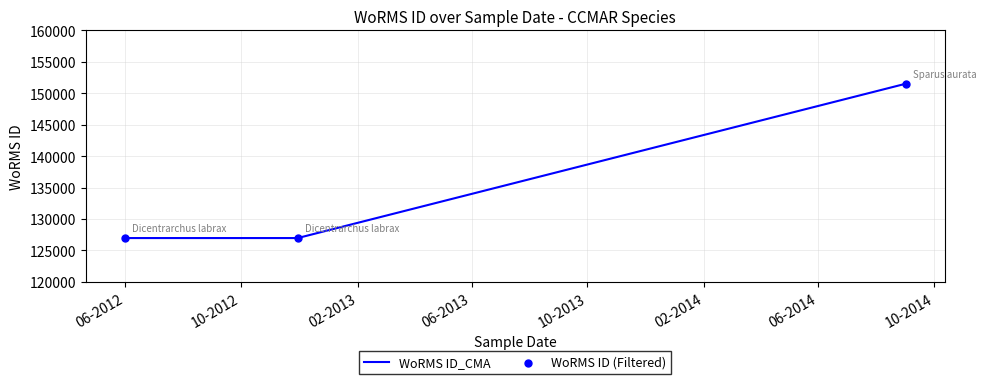

What is the smallest value displayed?

126975